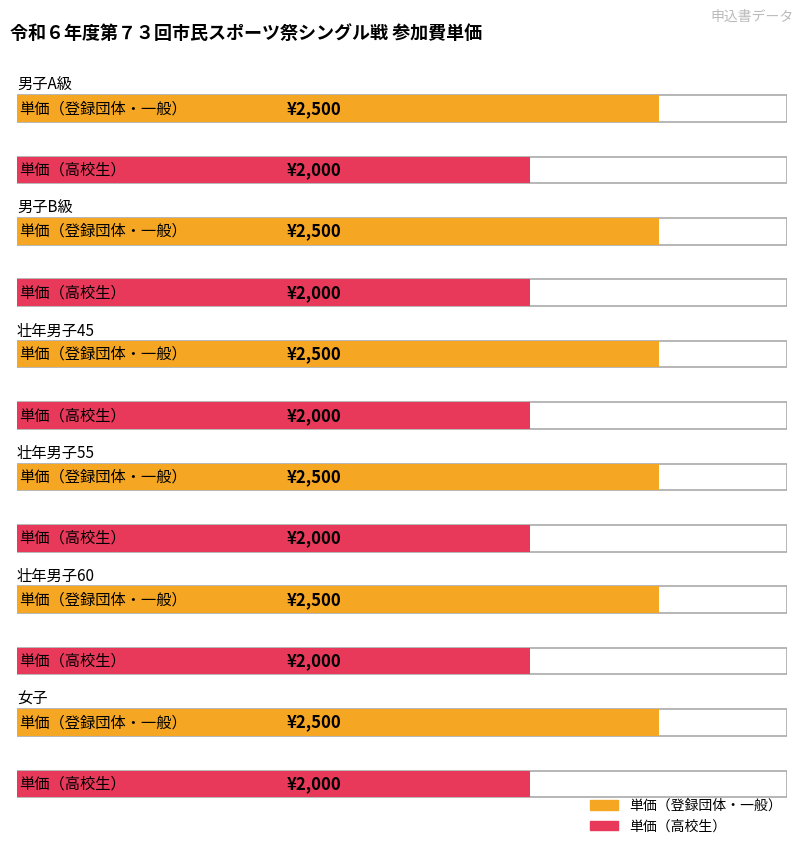

What is the sum of the 単価（登録団体・一般） values at 男子A級 and 女子?

5000